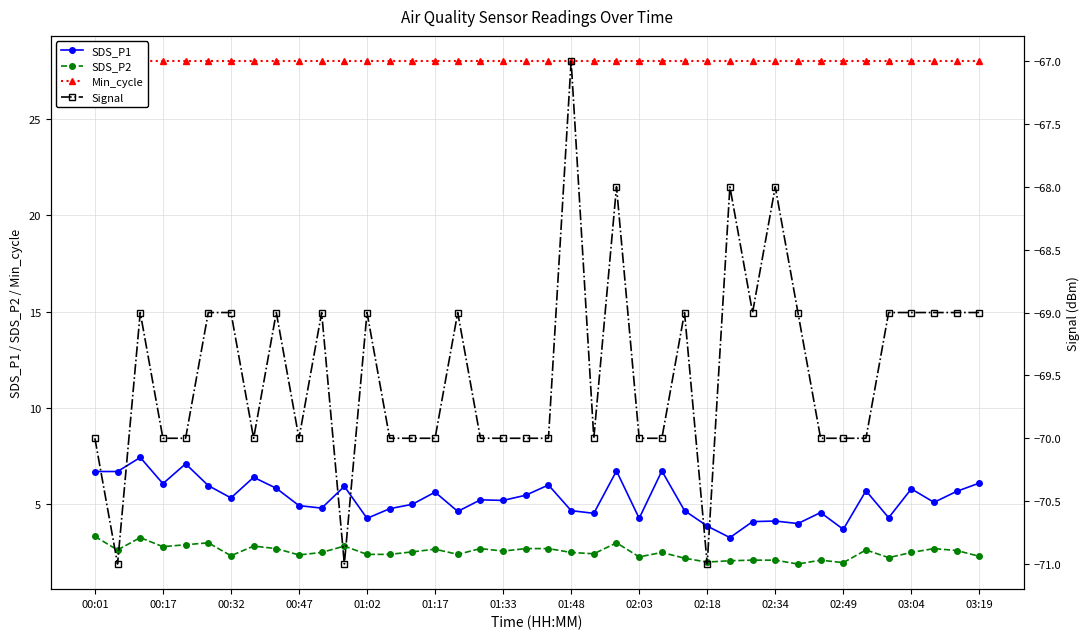

What is the value of the SDS_P1 point at the 40th from the left?

6.1